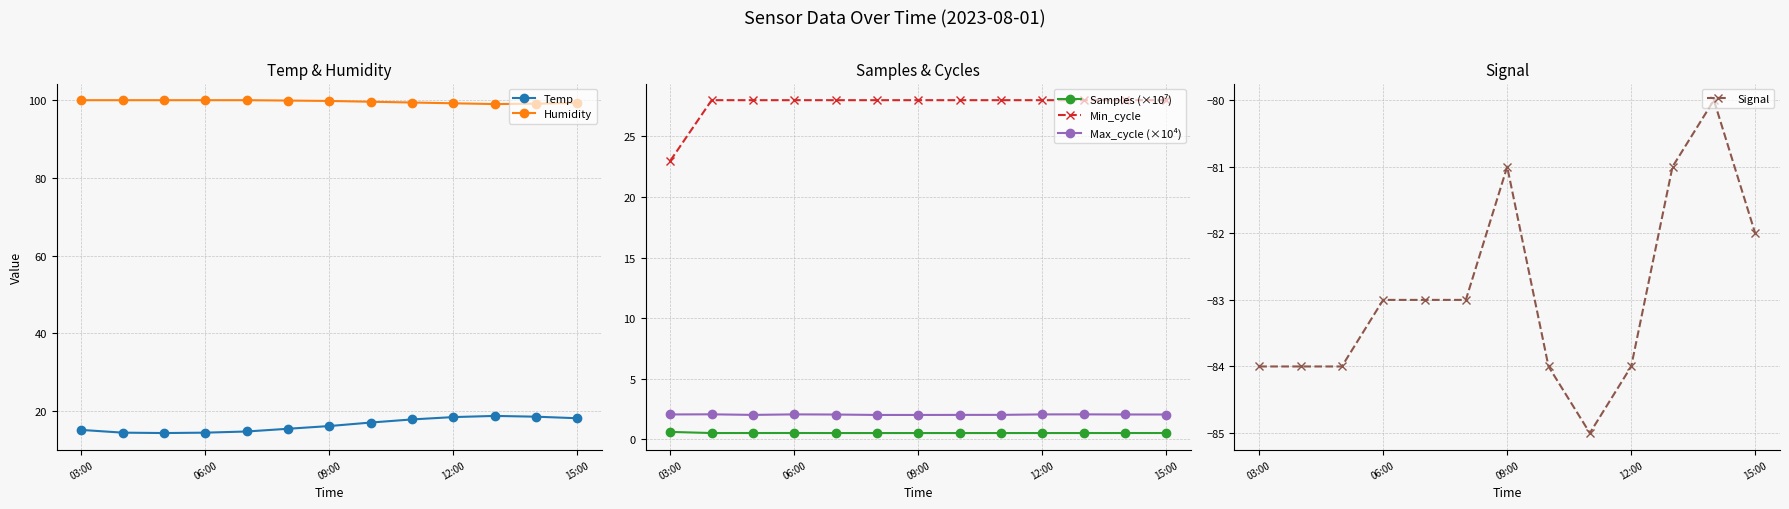

The Max_cycle (×10⁴) series shows 2.0 at 06:00. True or false?

True